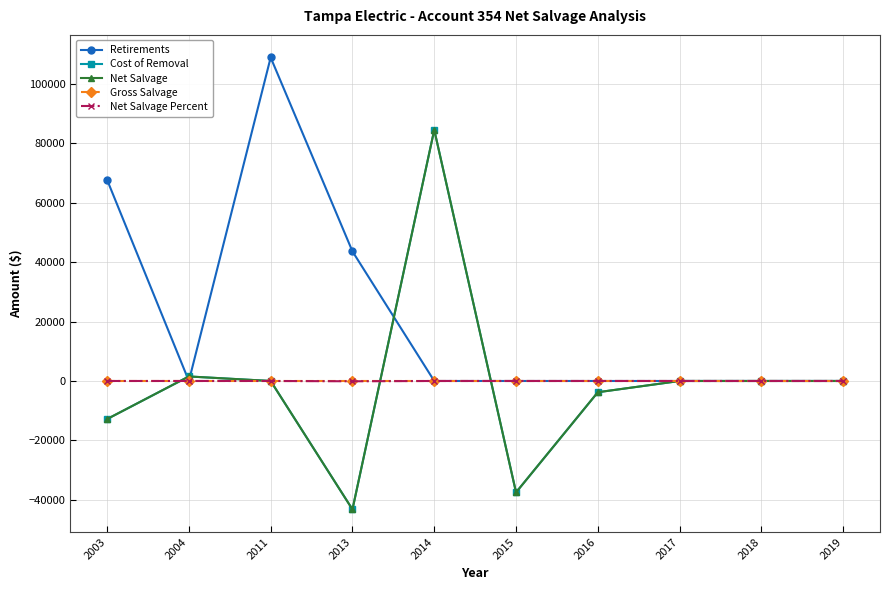

True or false: Net Salvage and Cost of Removal cross at least once.

False